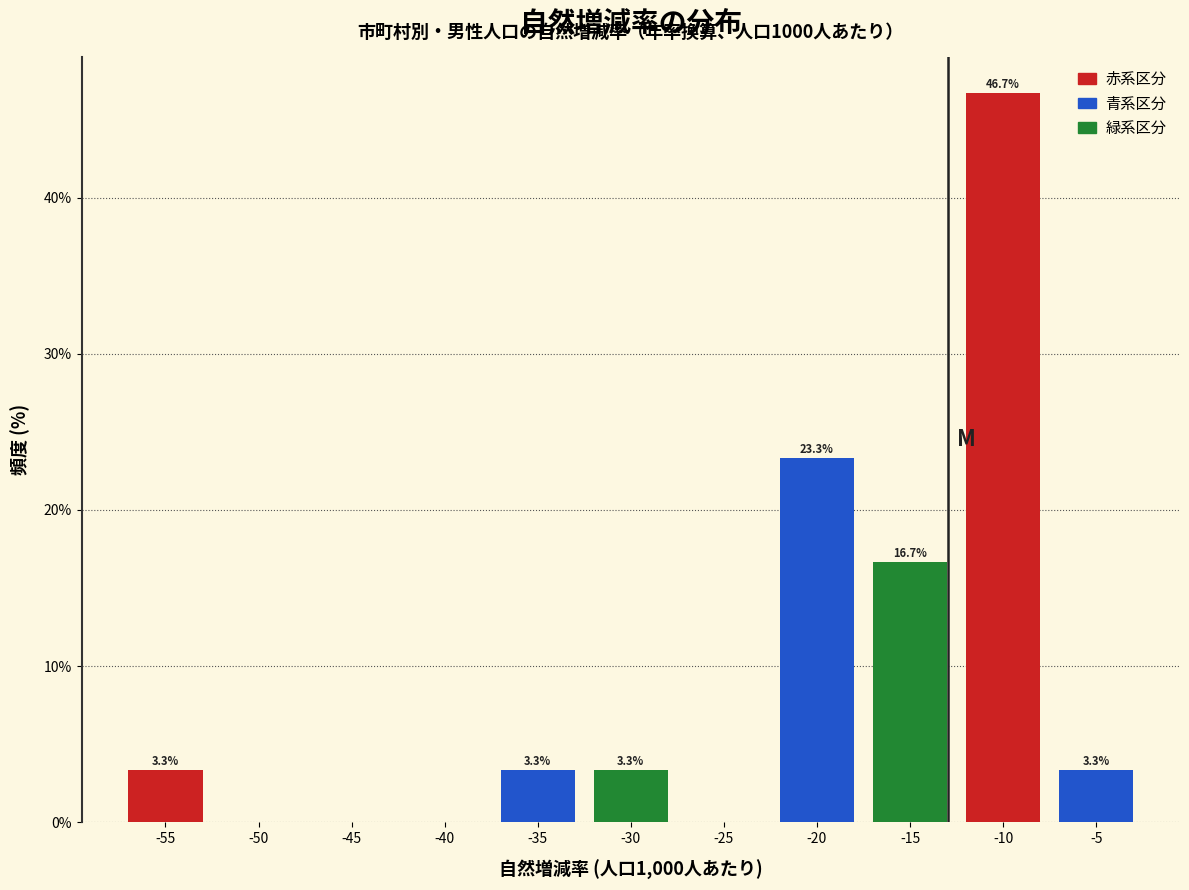

Reading left to right, transcribe all the data shown in this chart.

-55=3.3	-50=0.0	-45=0.0	-40=0.0	-35=3.3	-30=3.3	-25=0.0	-20=23.3	-15=16.7	-10=46.7	-5=3.3